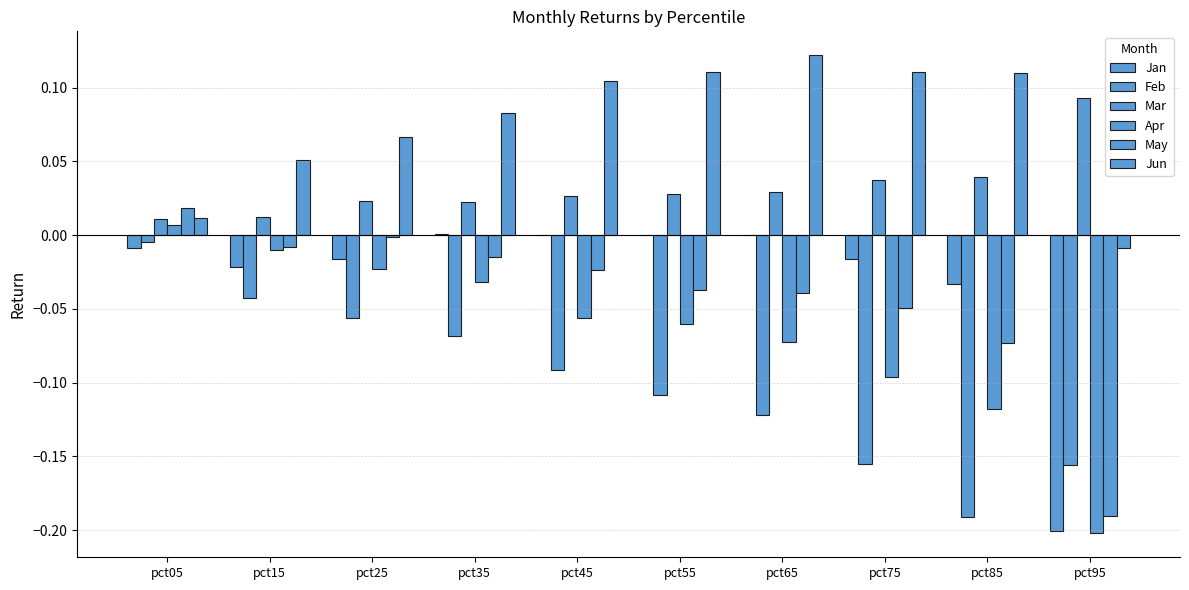

How many groups of bars are there?

10